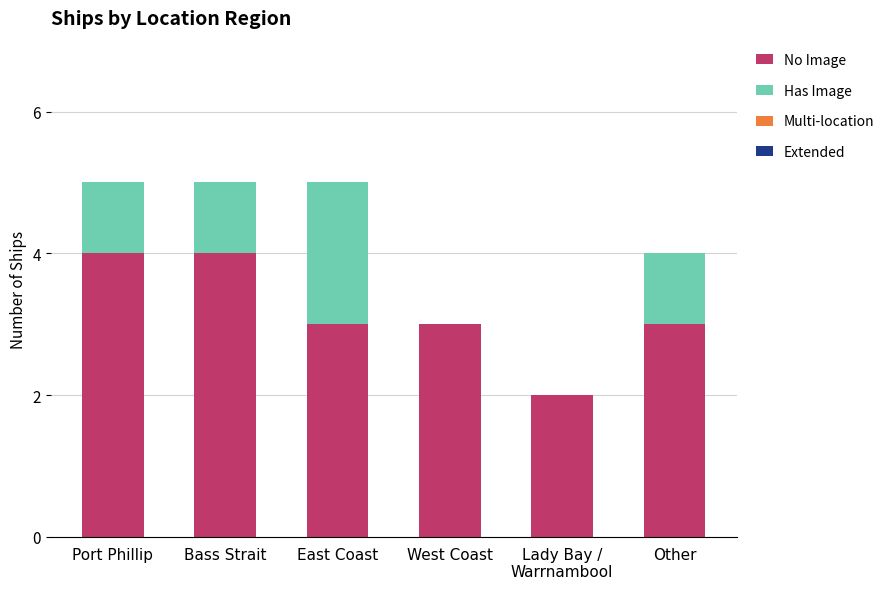

Read the No Image value at Other.

3